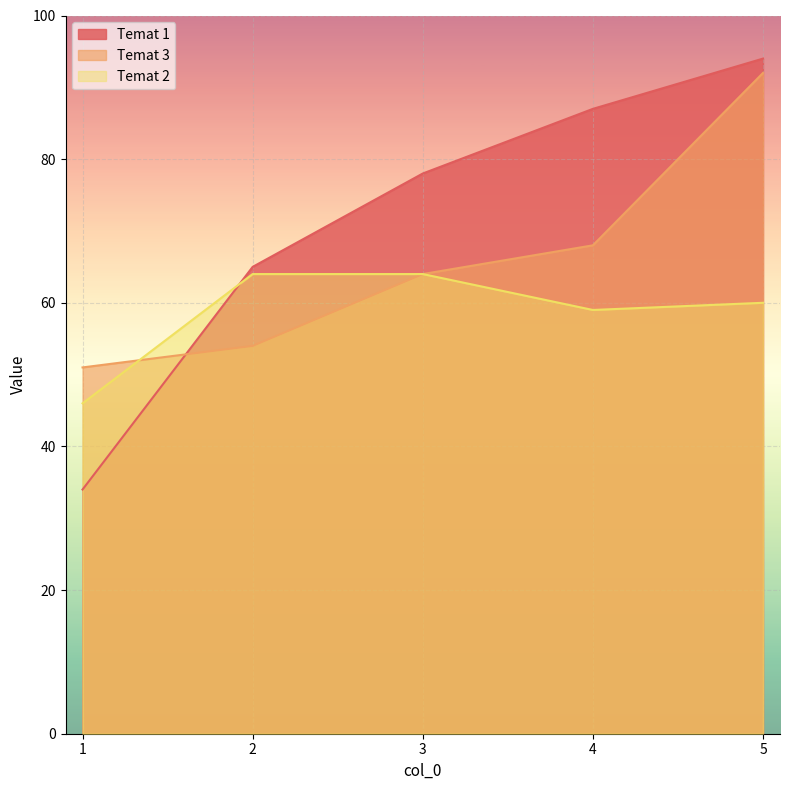

At which label is Temat 1 closest to 64?

2